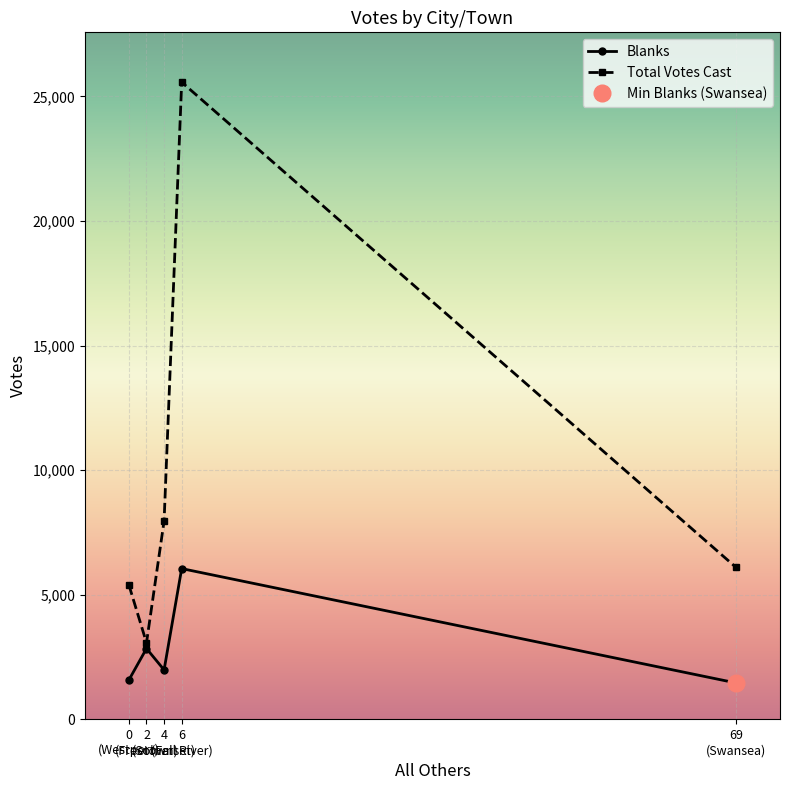

How many lines are shown in the chart?

2